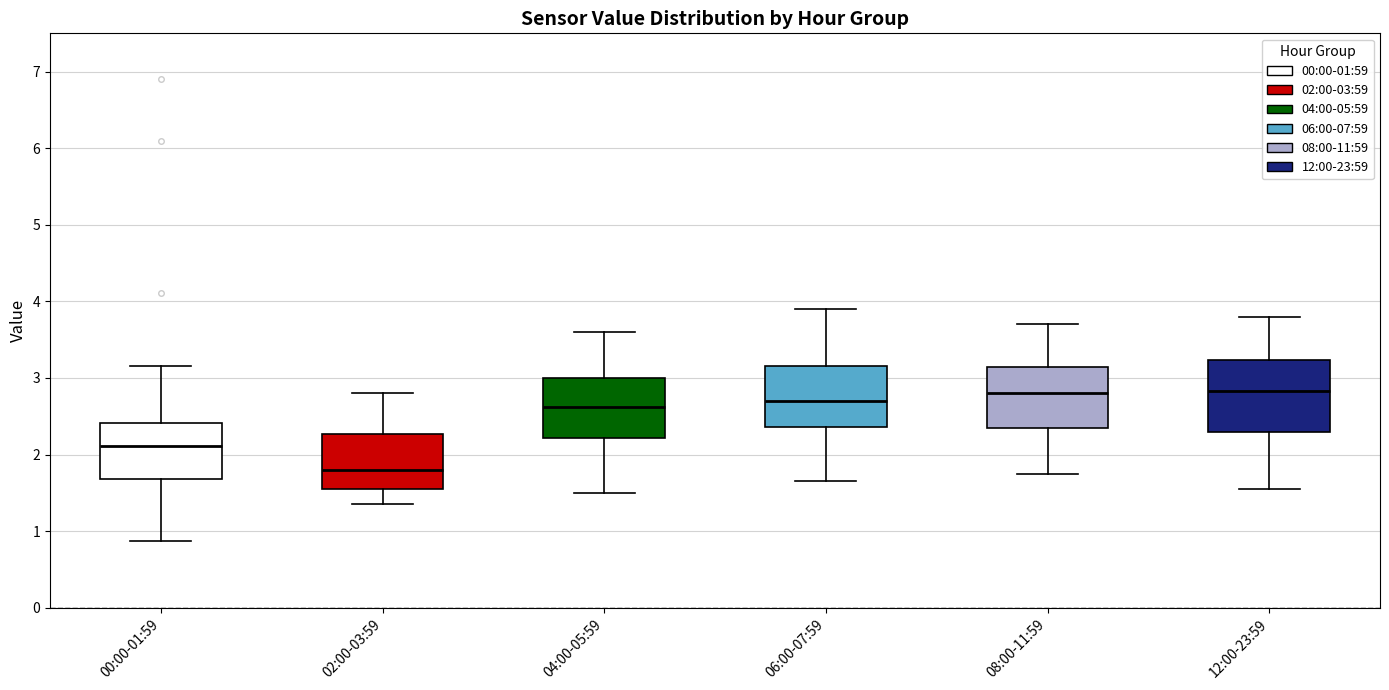

Which box is the tallest, from its lower edge to its upper edge?

12:00-23:59